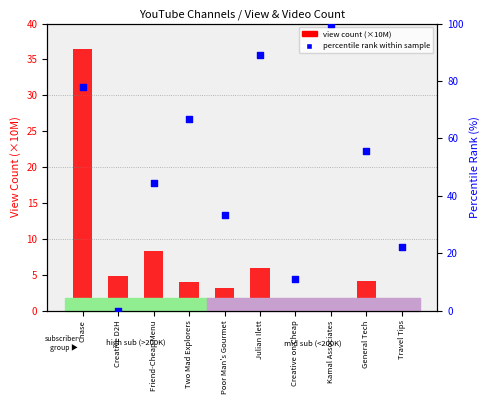

Which series has the largest total across all categories?

percentile rank within sample